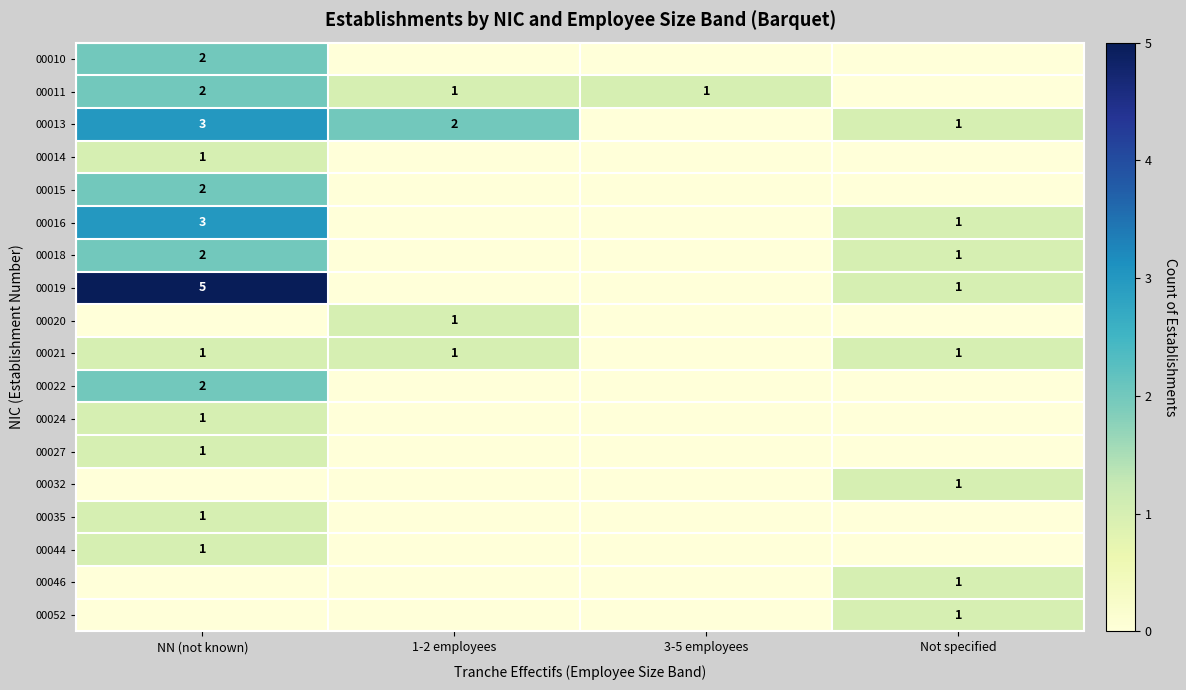

The 00013 series shows 1 at Not specified. True or false?

True